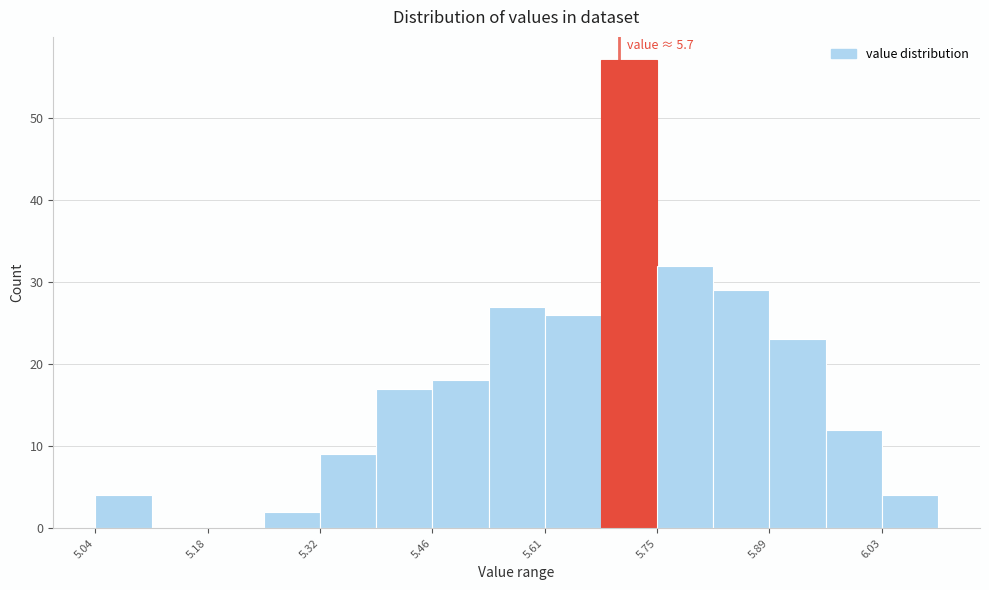

Around what value on the x-axis is the tallest bar? Give the approximate position of its centre, as read against the axis.

5.72